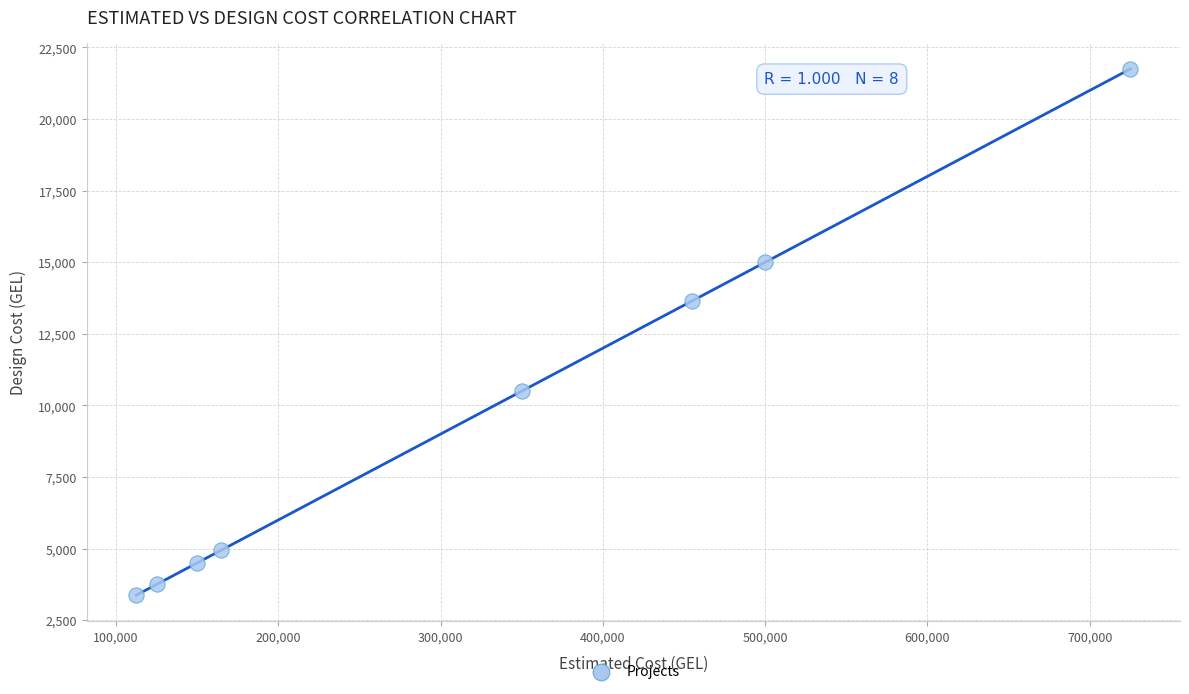

What is the range of Y values (max minus min)?

18375